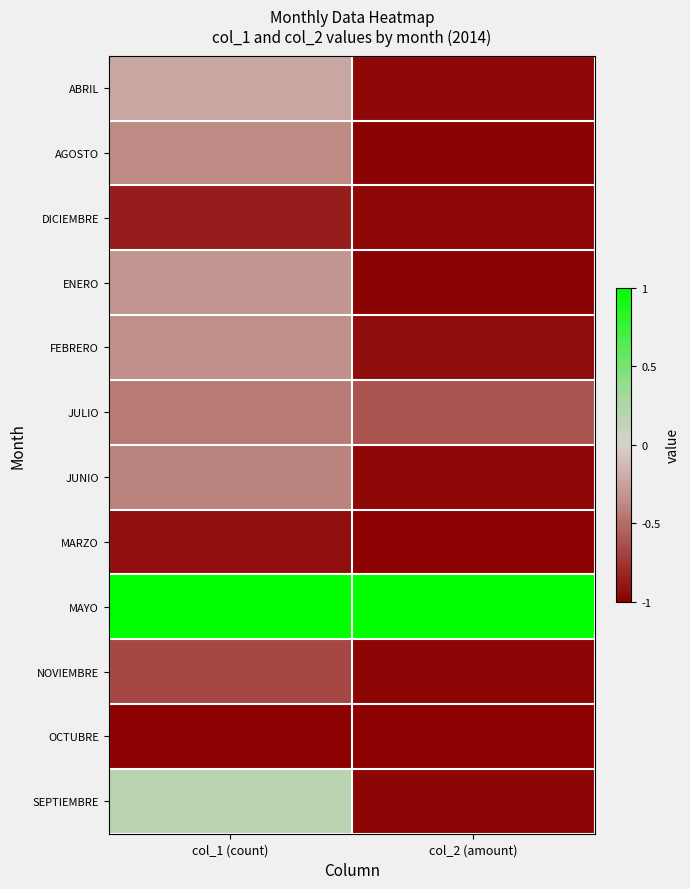

Count the number of categories in the chart.

2